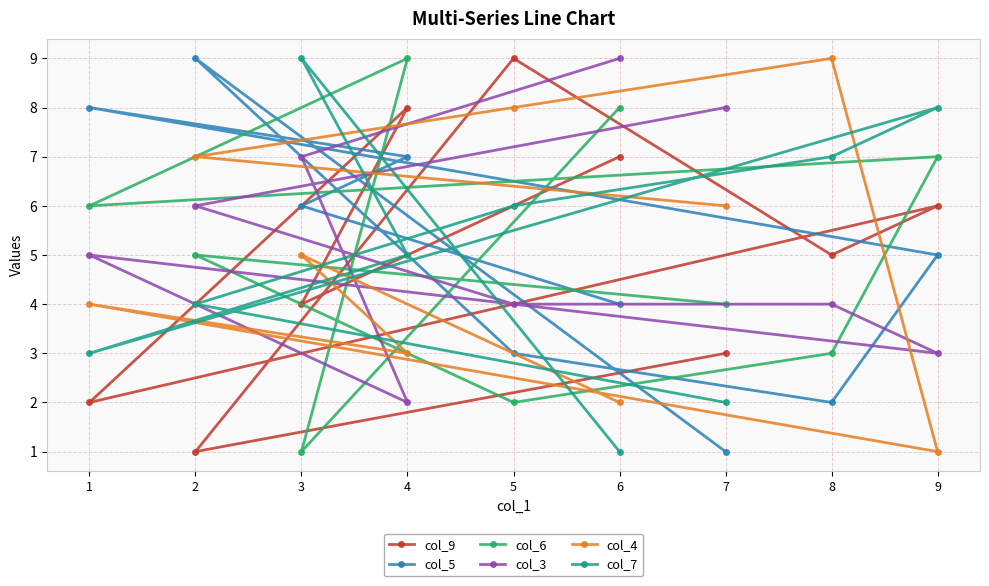

Which has a higher value, 1 or 8?

8